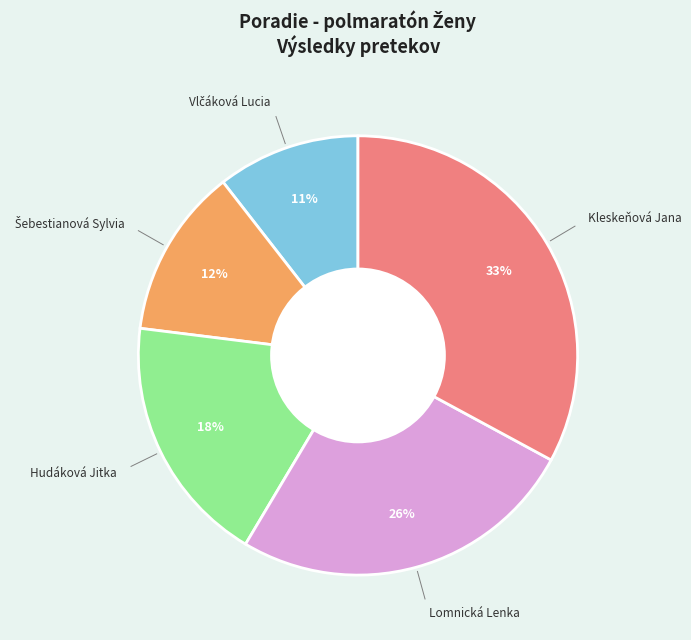

How many slices are in this pie chart?

5